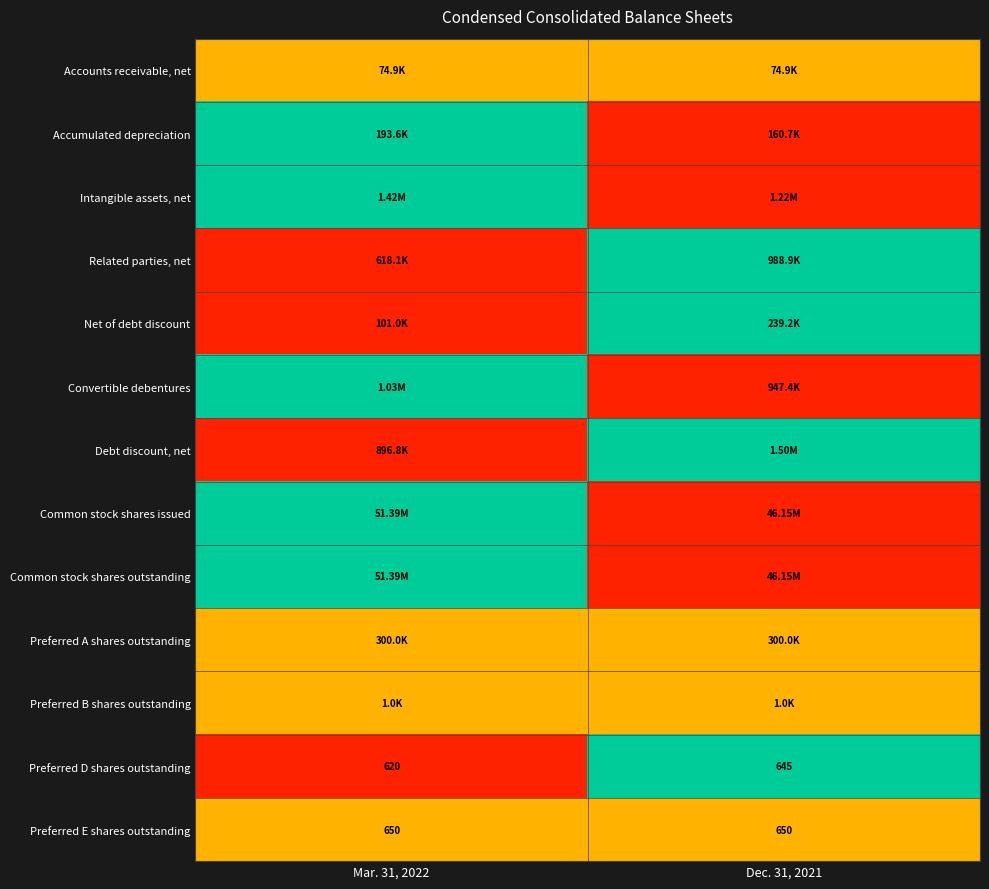

At which category does the chart reach its peak across all series?

Mar. 31, 2022